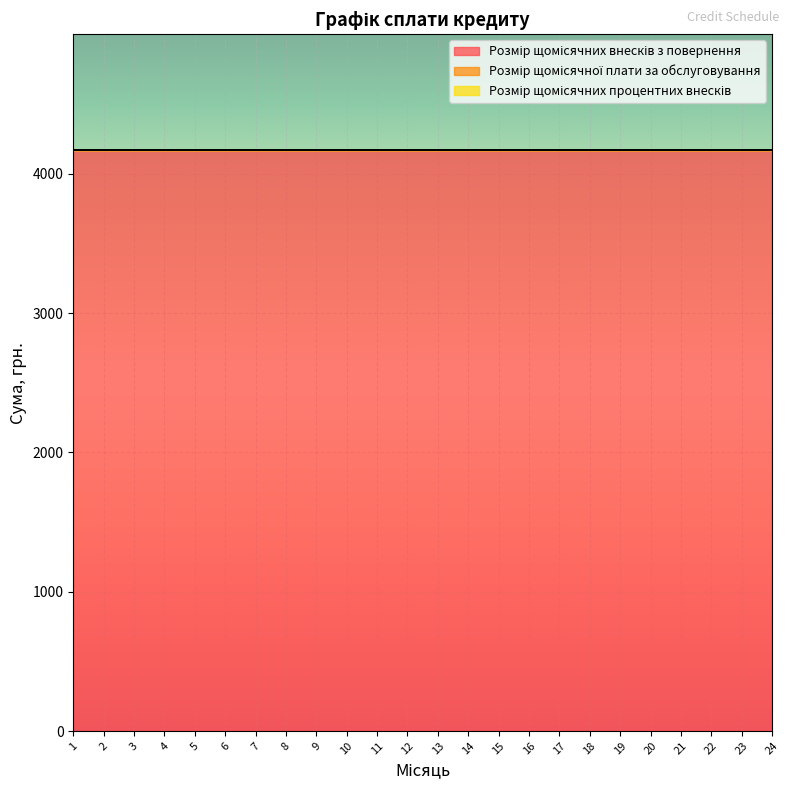

At which label is Розмір щомісячних внесків з повернення closest to 4166?

1